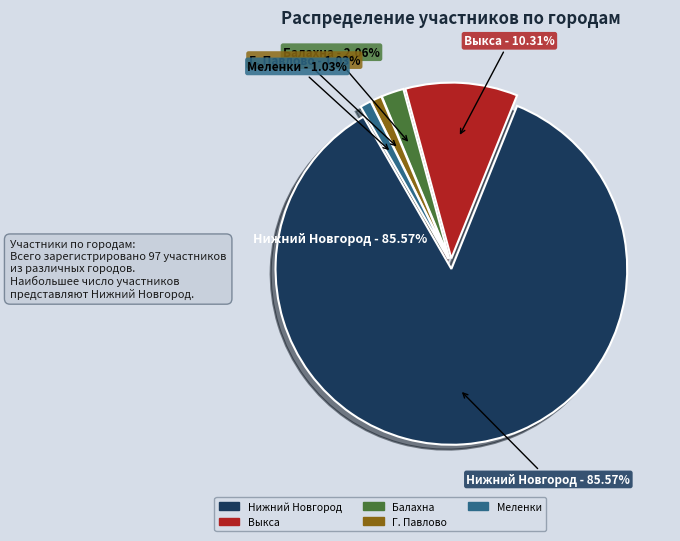

The Выкса slice represents 16% of the pie. True or false?

False